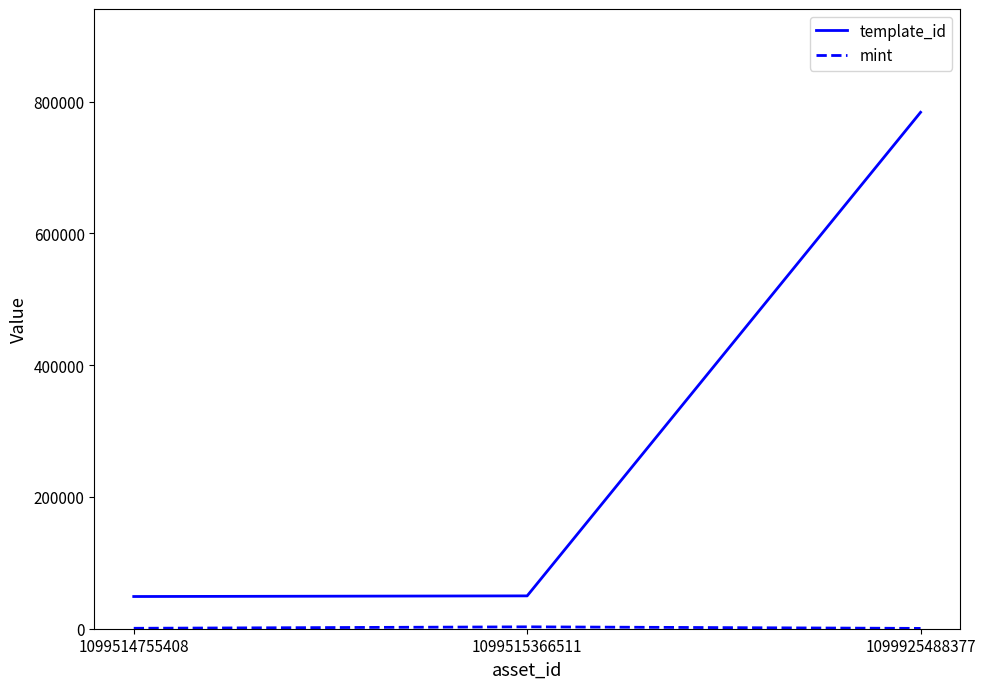

What is the difference between the template_id values at 1099515366511 and 1099925488377?

733801